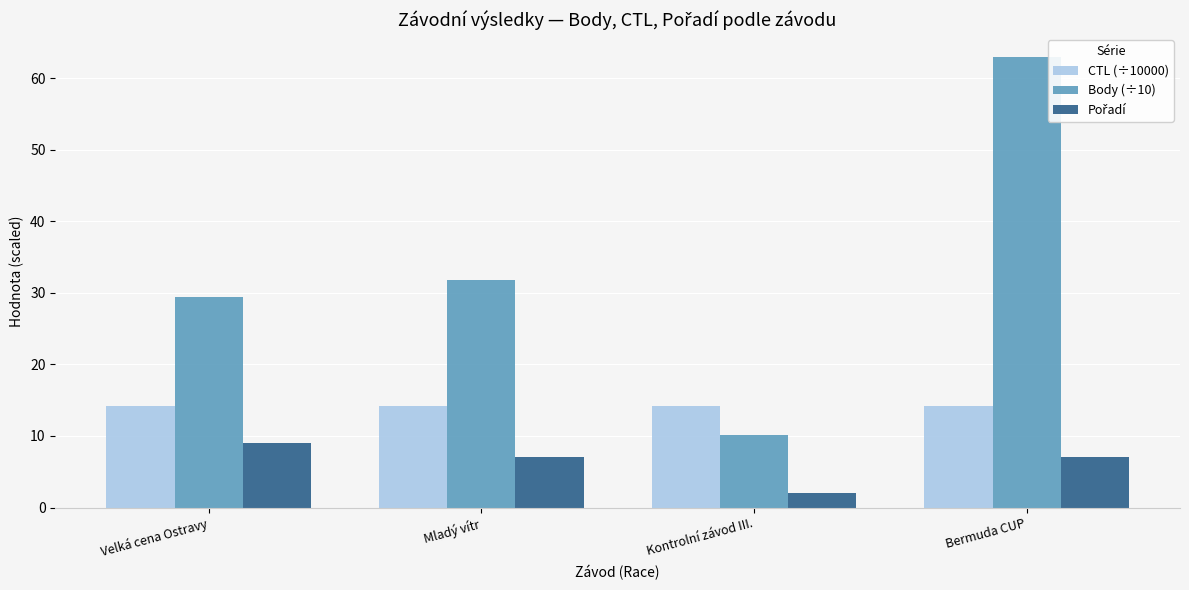

Which series has the largest range (max minus min)?

Body (÷10)